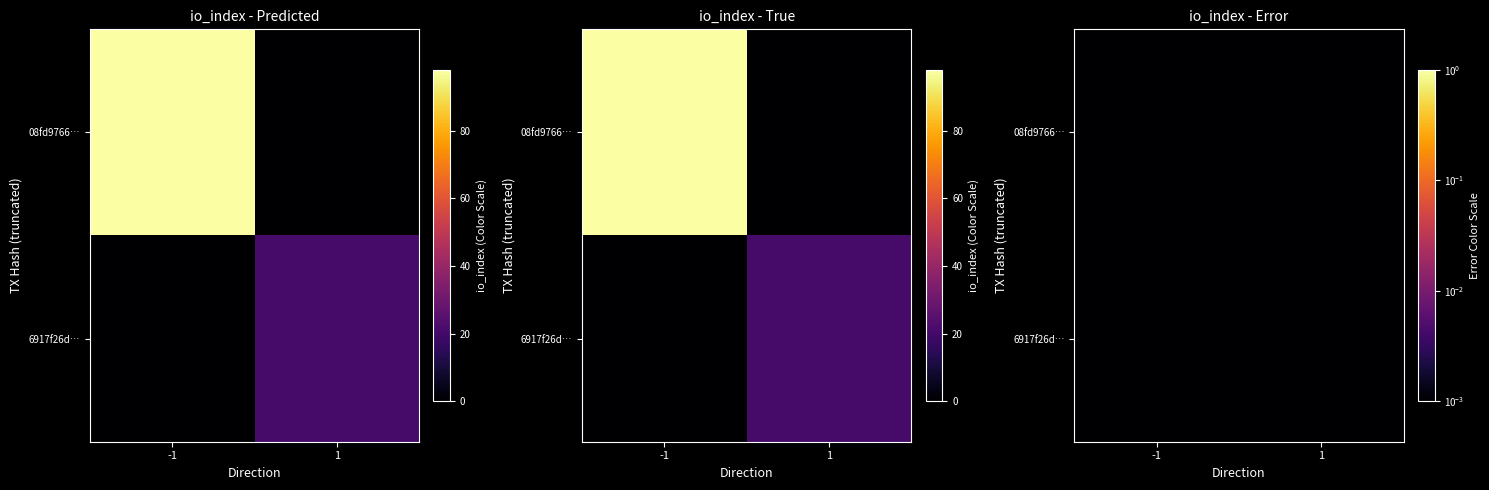

Reading left to right, list all the values displayed in this chart.

08fd976684b1308a33434864065f1157091913f: -1	98
6917f26d8cb688b7f542e88cec9e88cf8a10f47: 1	21